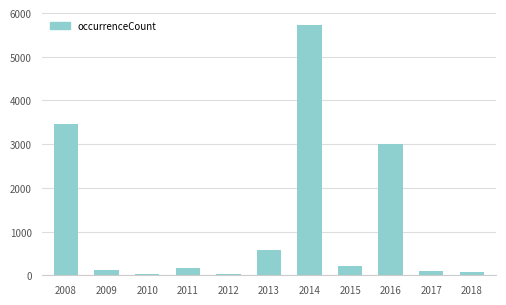

What is the change in value from 2014 to 2016?

-2731